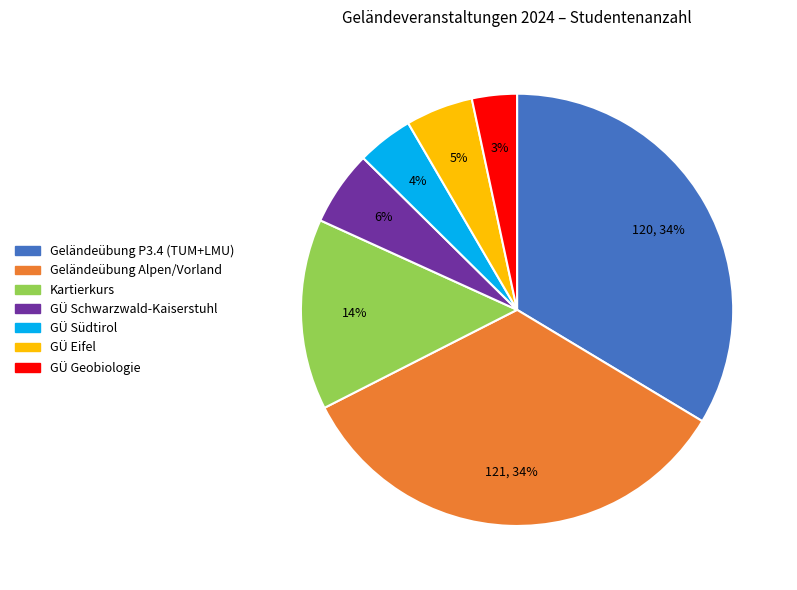

To the nearest percent, what is the average slice percentage?

14%